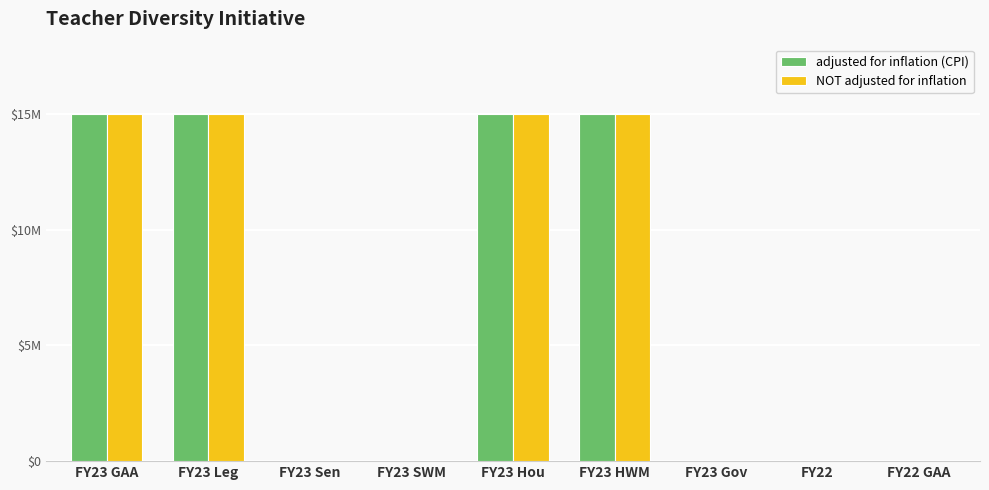

What value does the NOT adjusted for inflation series have at FY23 Leg?

15000000